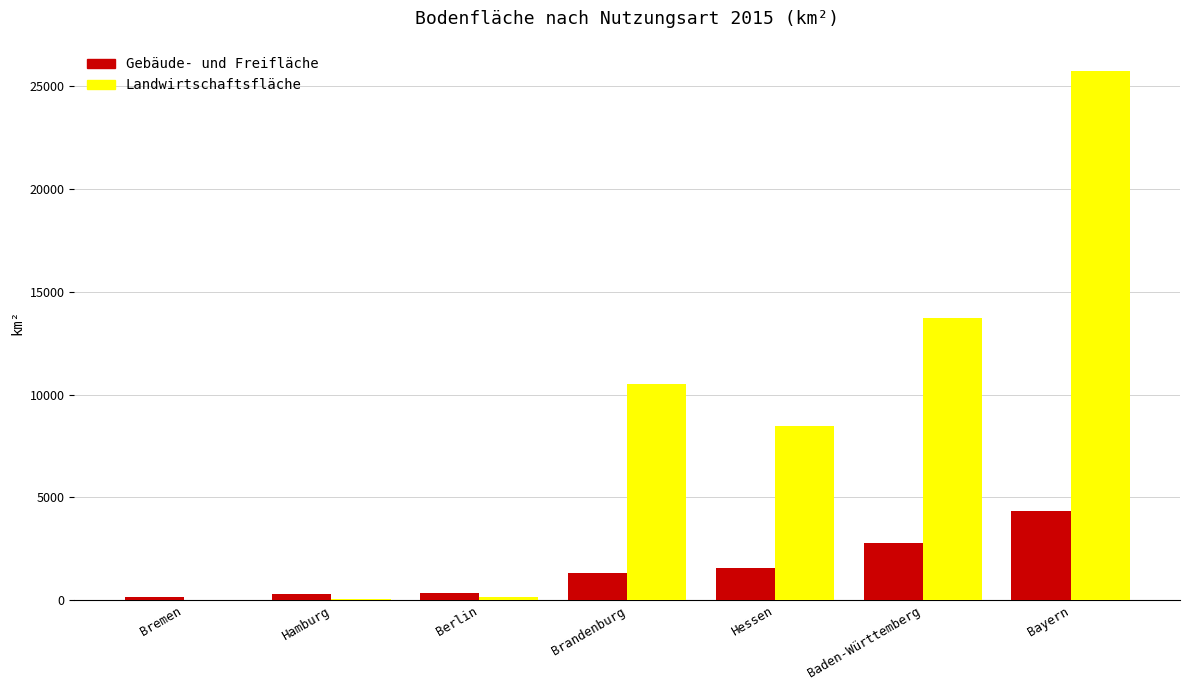

At which label does Gebäude- und Freifläche reach its peak?

Bayern